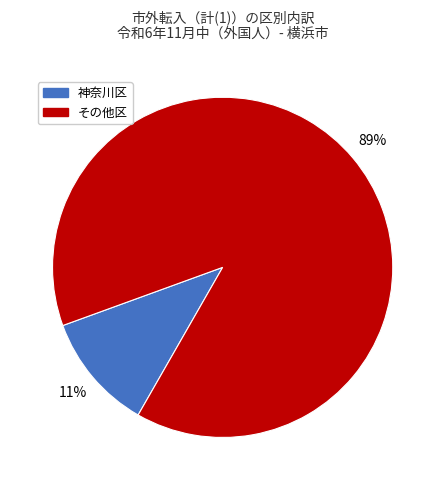

Which slice is the largest?

その他区